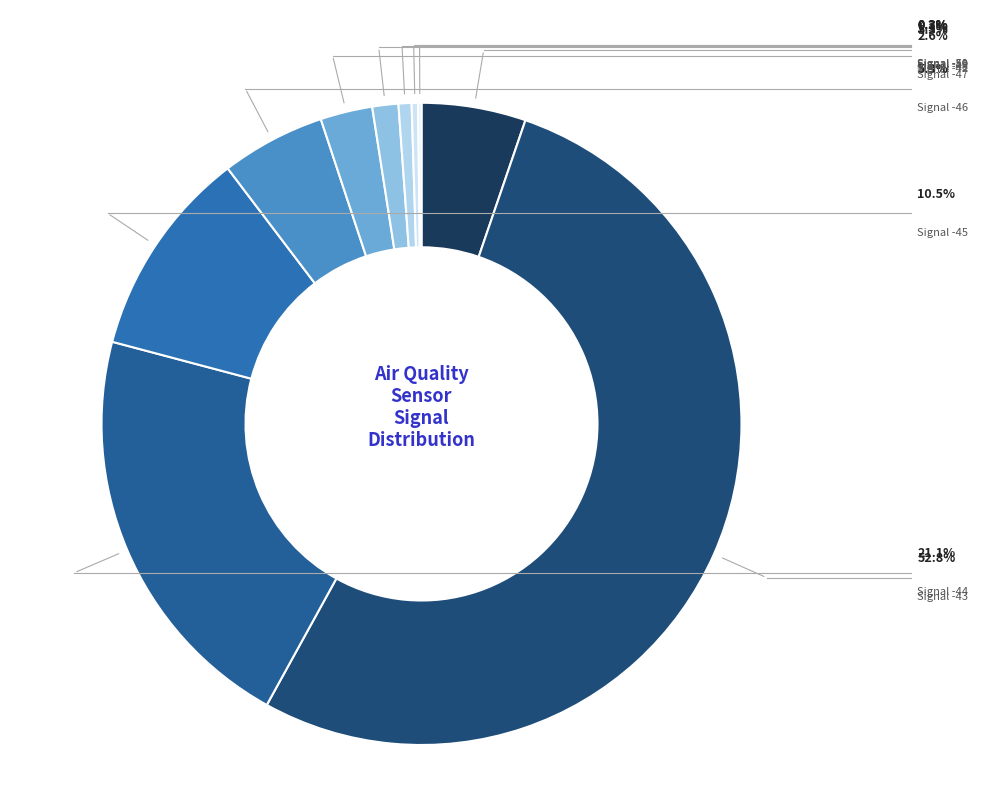

Which slice is the largest?

-43